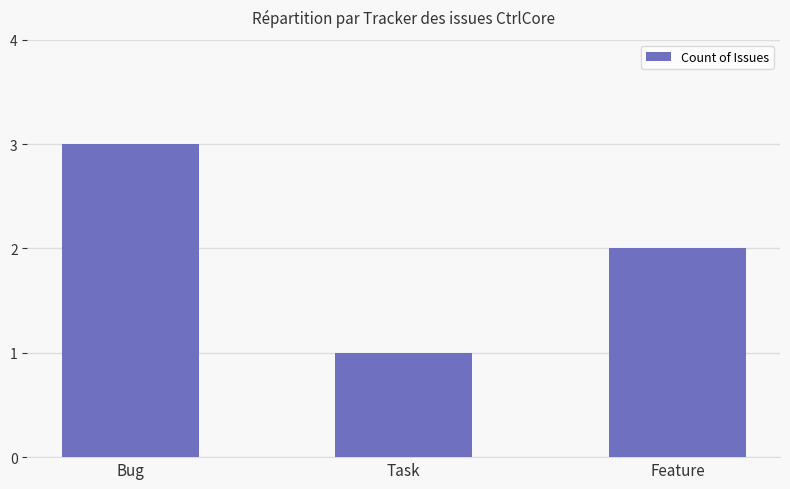

Is it true that the value at Task is 0?

False